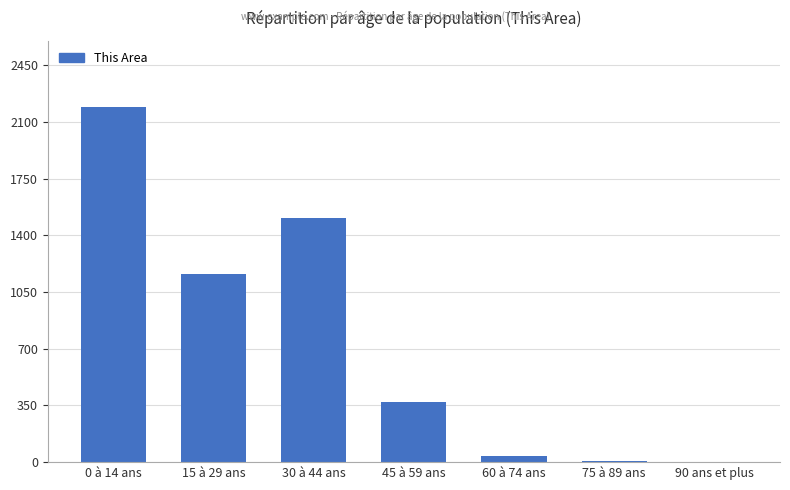

The chart shows a value of 1 at 90 ans et plus. True or false?

True